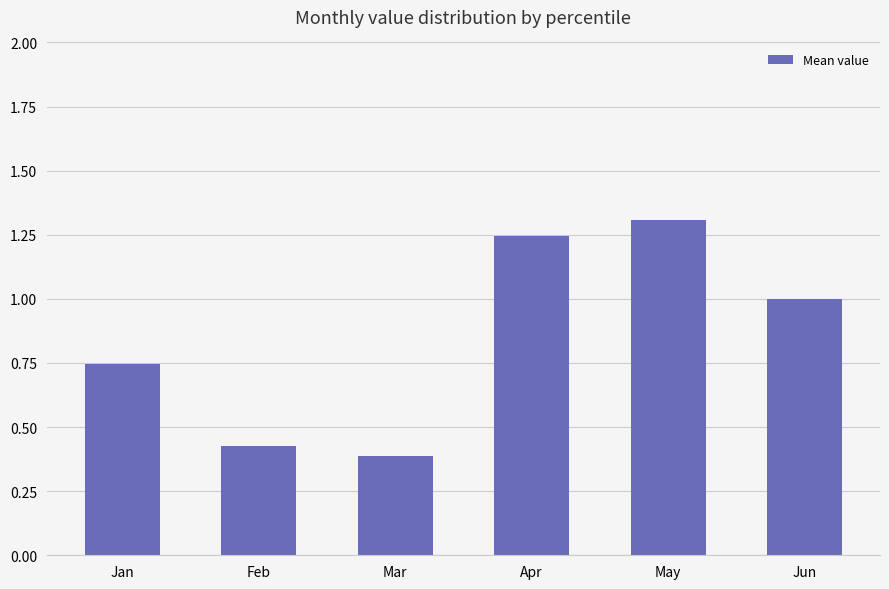

At which category does the chart reach its minimum across all series?

Mar